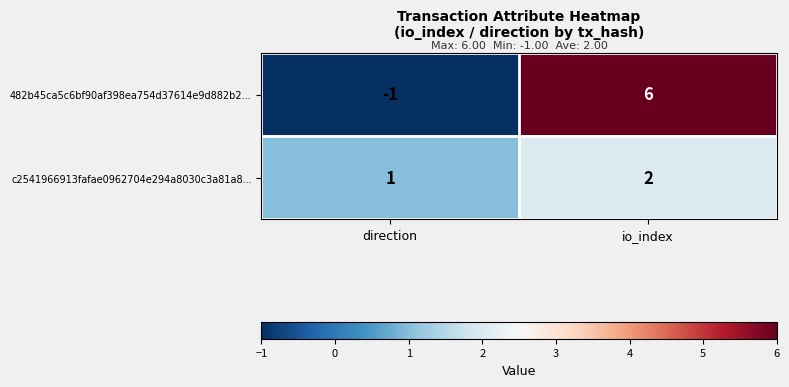

What is the maximum value shown in the chart?

6